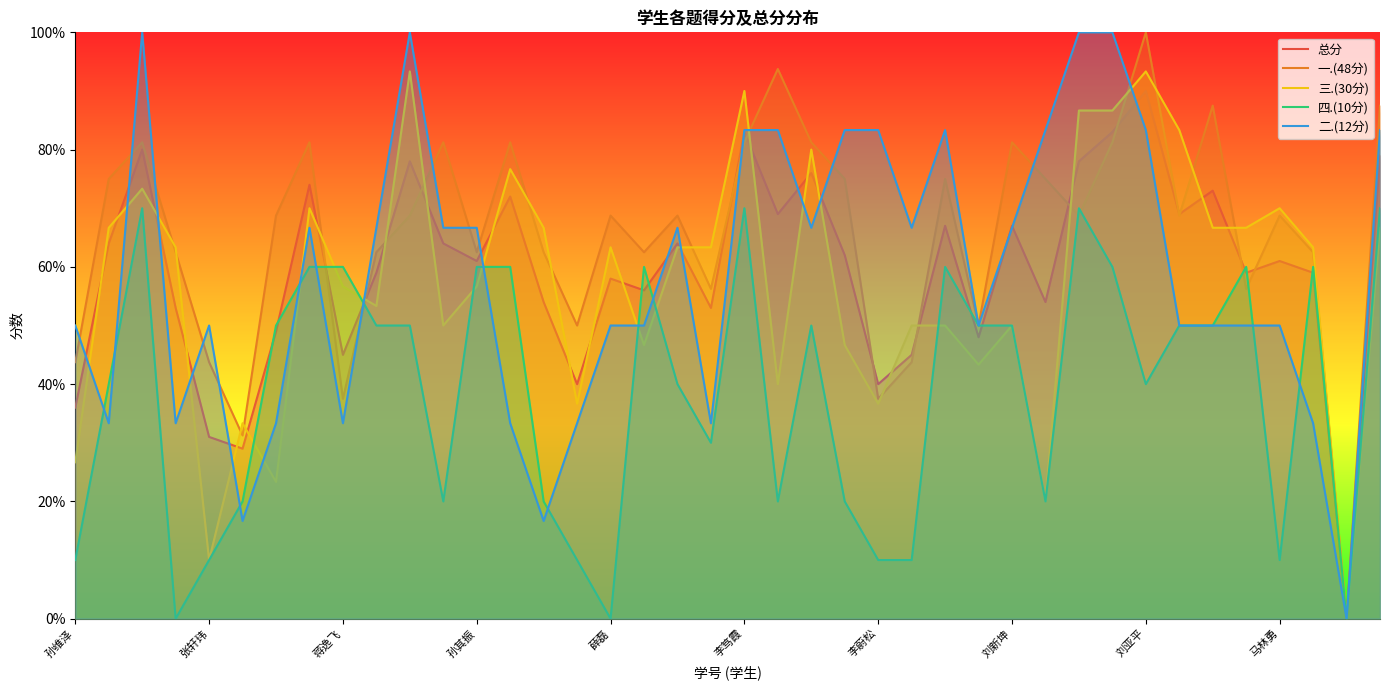

How many lines are shown in the chart?

5